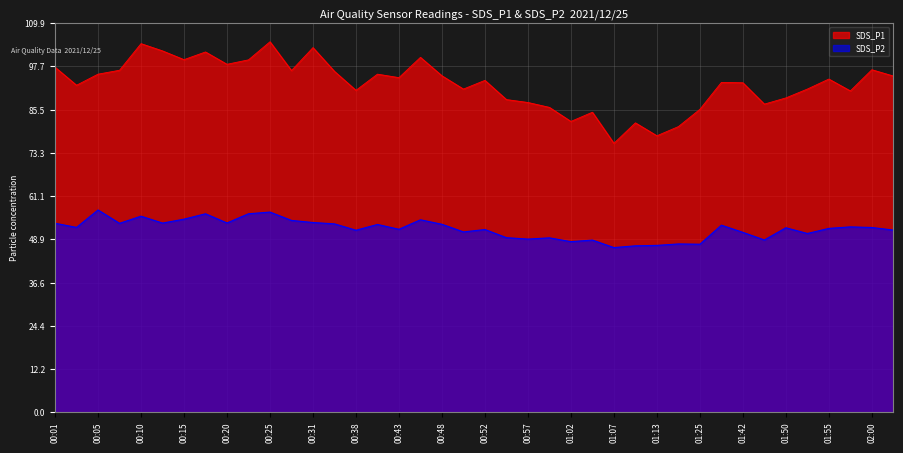

True or false: SDS_P2 and SDS_P1 intersect in this chart.

False